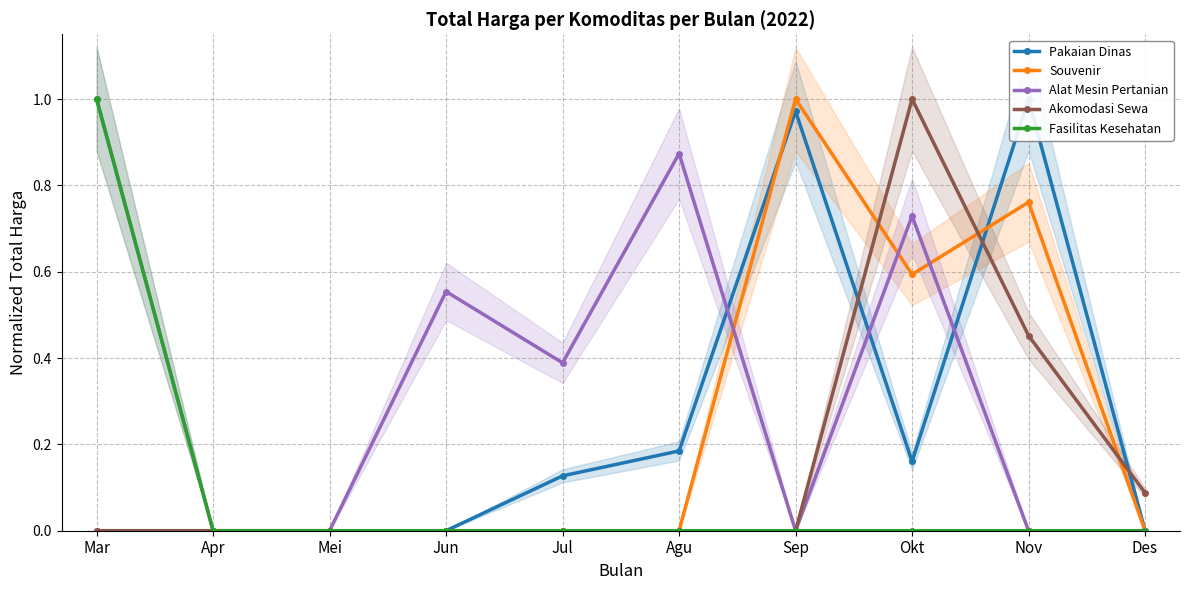

What is the average value of the Alat Mesin Pertanian series?

0.4